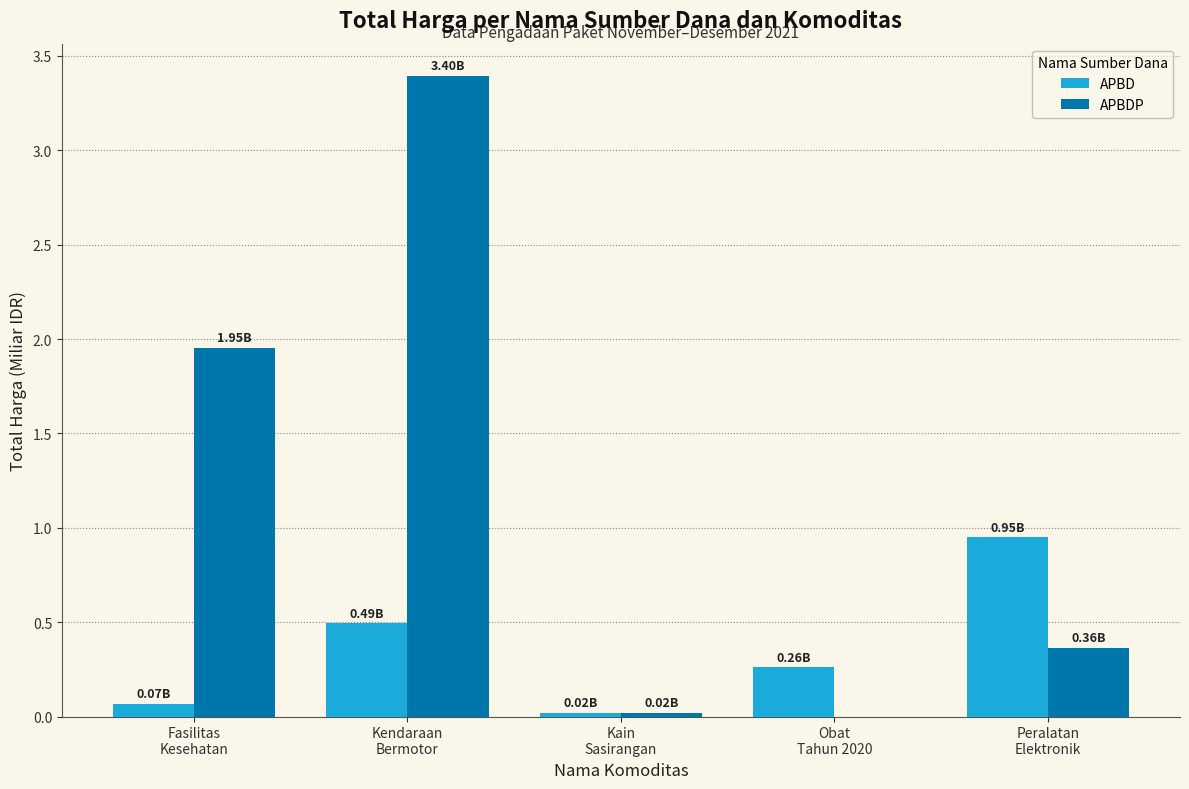

Which series has the largest total across all categories?

APBDP